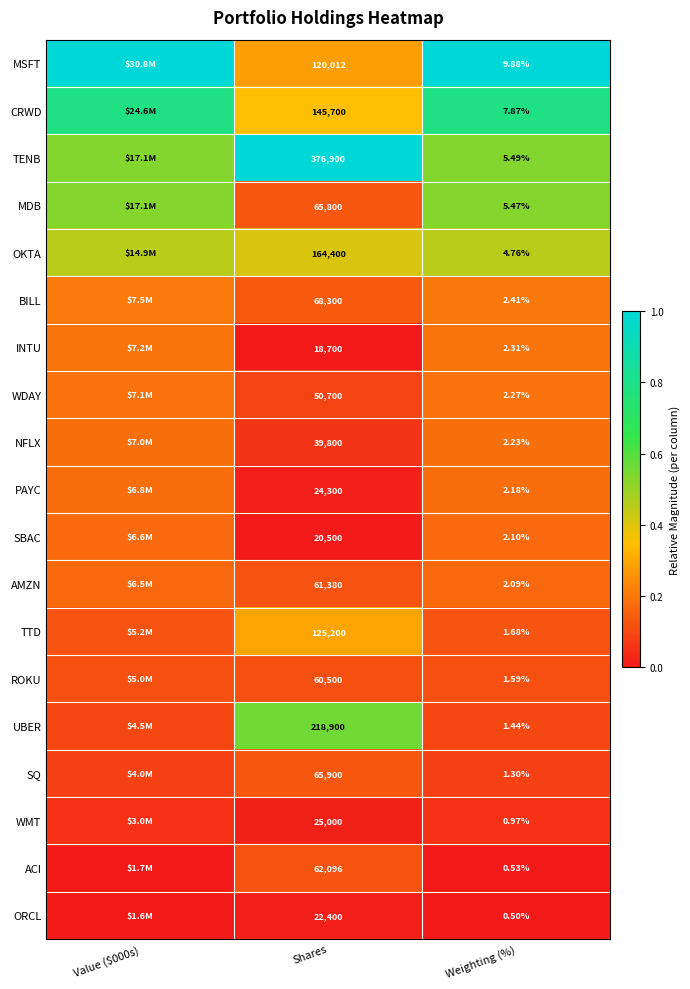

How many data points does each series have?

3